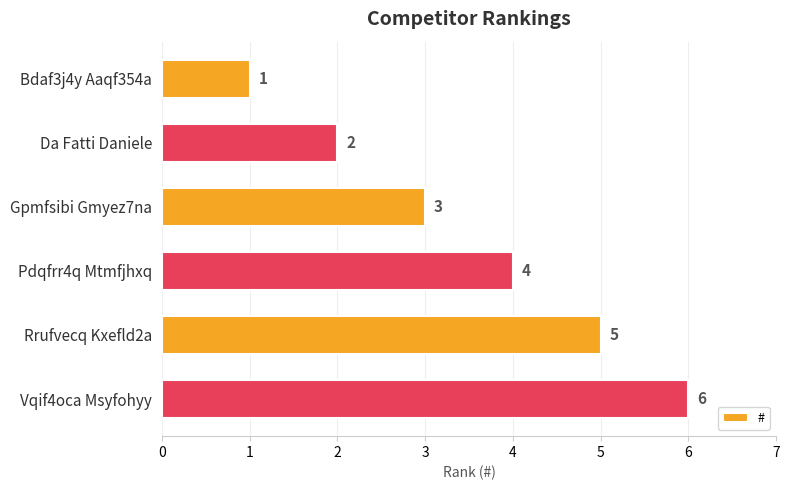

What is the value of the 2nd bar from the top?

2